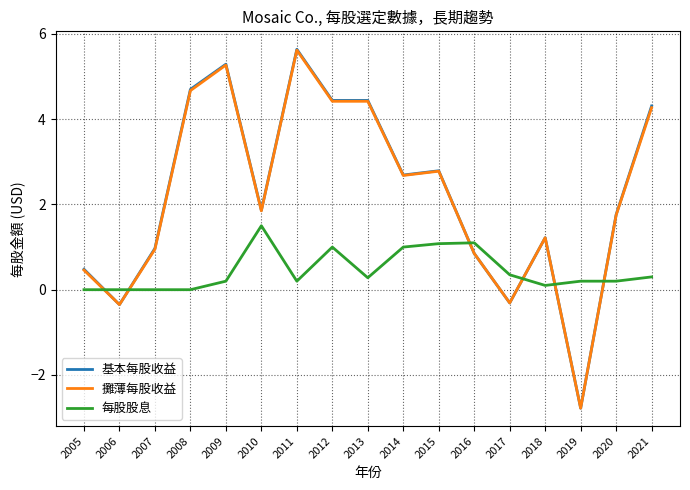

The value of 攤薄每股收益 at 2011 is 1.9. True or false?

False